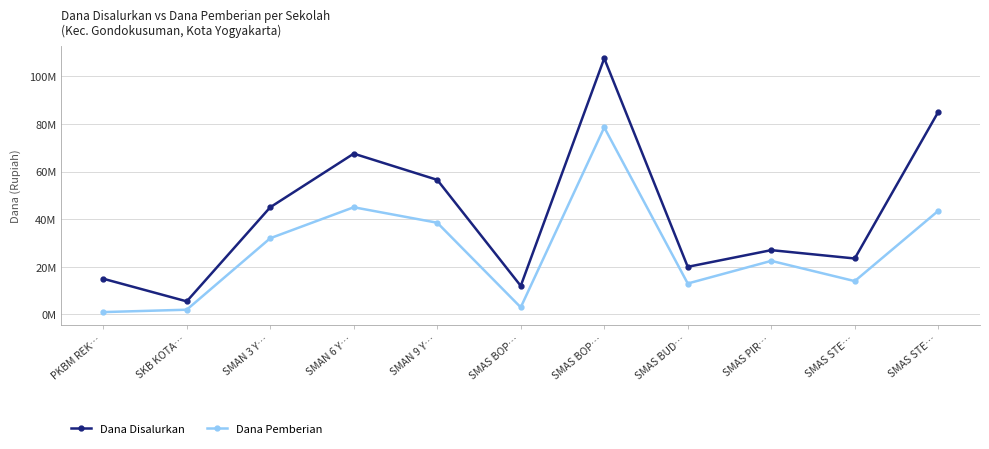

What are all the series names shown in the legend?

Dana Disalurkan, Dana Pemberian